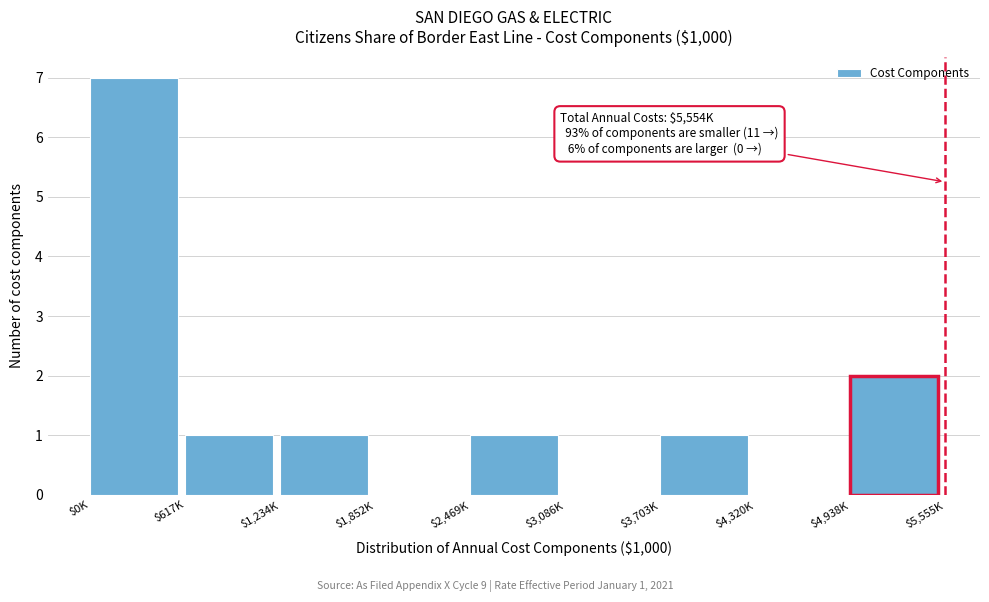

Where is the data nearest to the value 3?

$4,938K